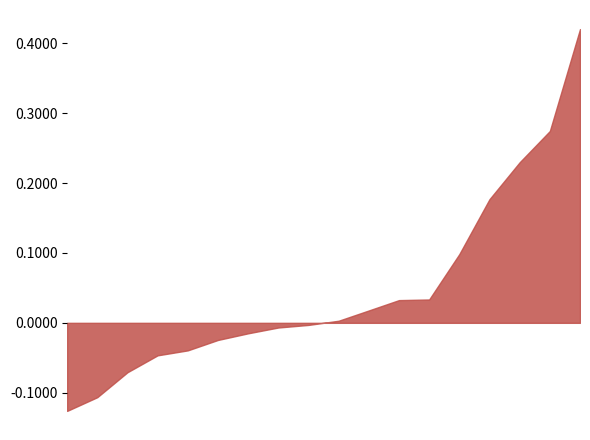

Does the chart have visible grid lines?

No